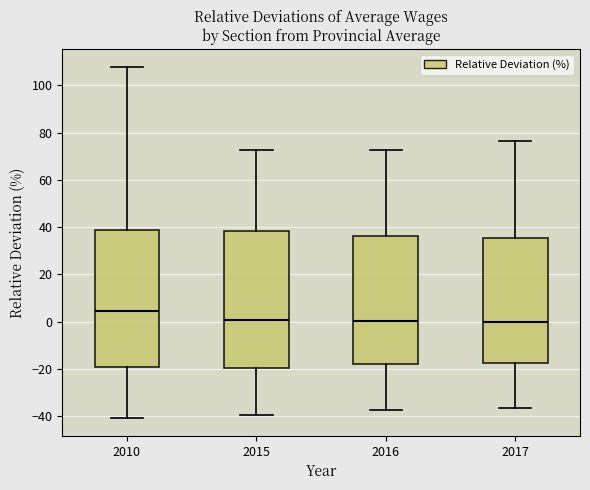

Where is the upper edge of the box at x = 2015 on the y-axis? The values are not printed on the chart, so give them approximately, as read against the axis.

38